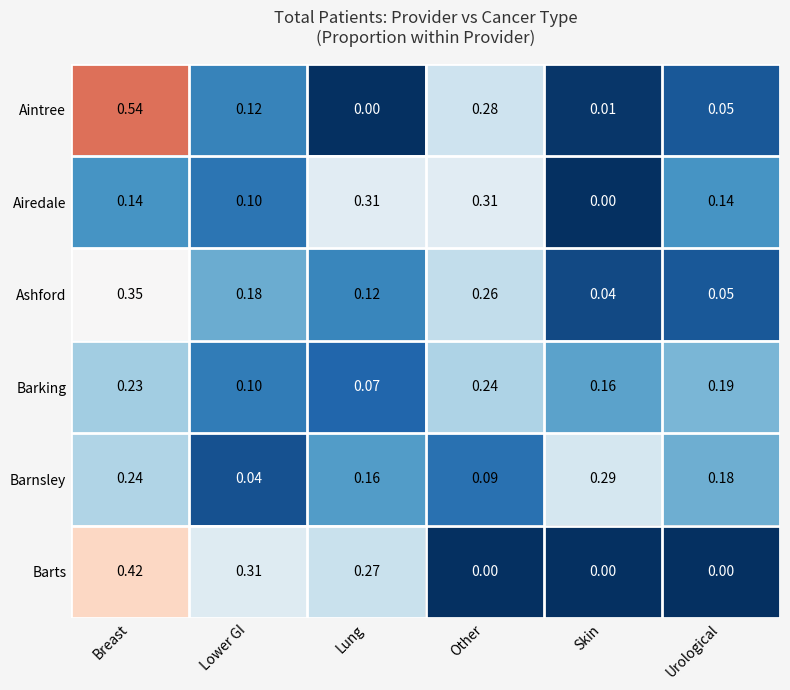

Is the value of Aintree at Lower GI greater than the value of Barnsley at Lung?

No